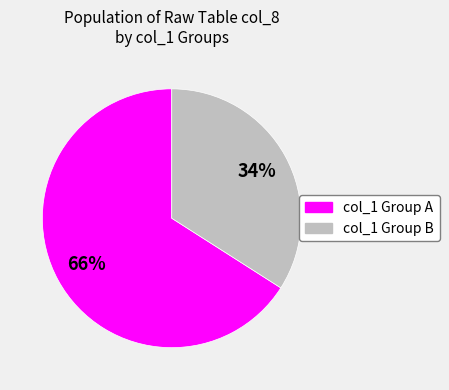

Count the number of slices in the pie.

2